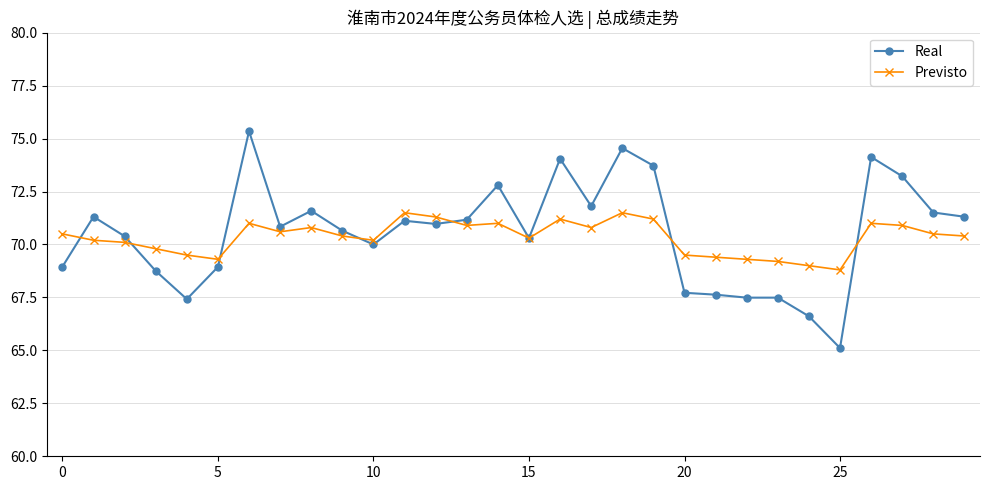

What is the difference between the maximum and second lowest values in the Previsto series?

2.5